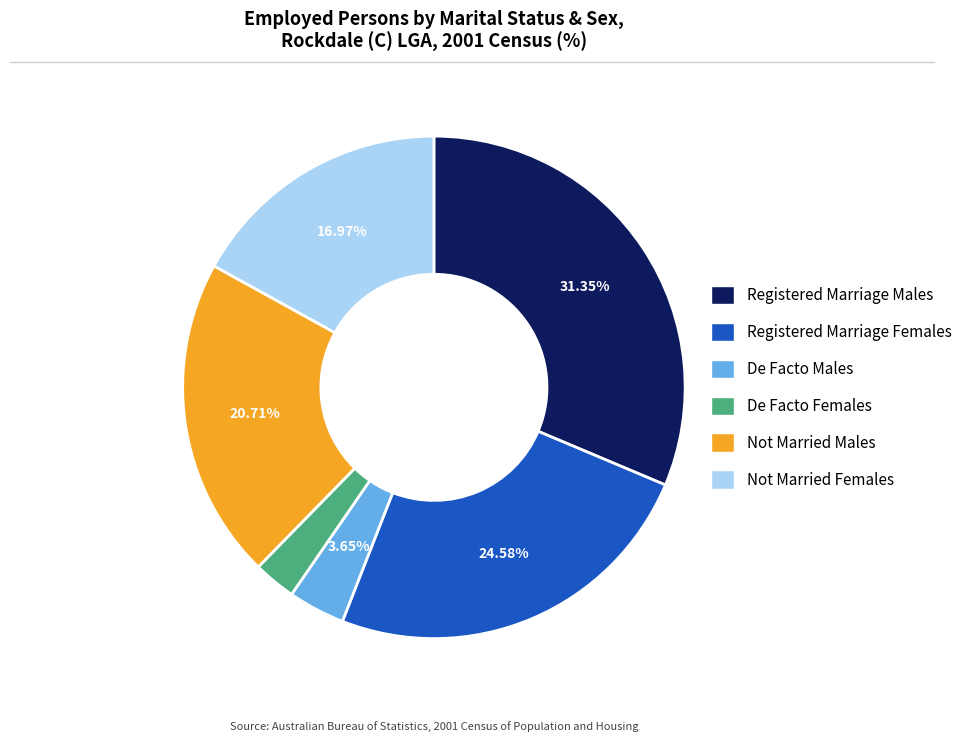

Is there a majority slice in this chart?

No